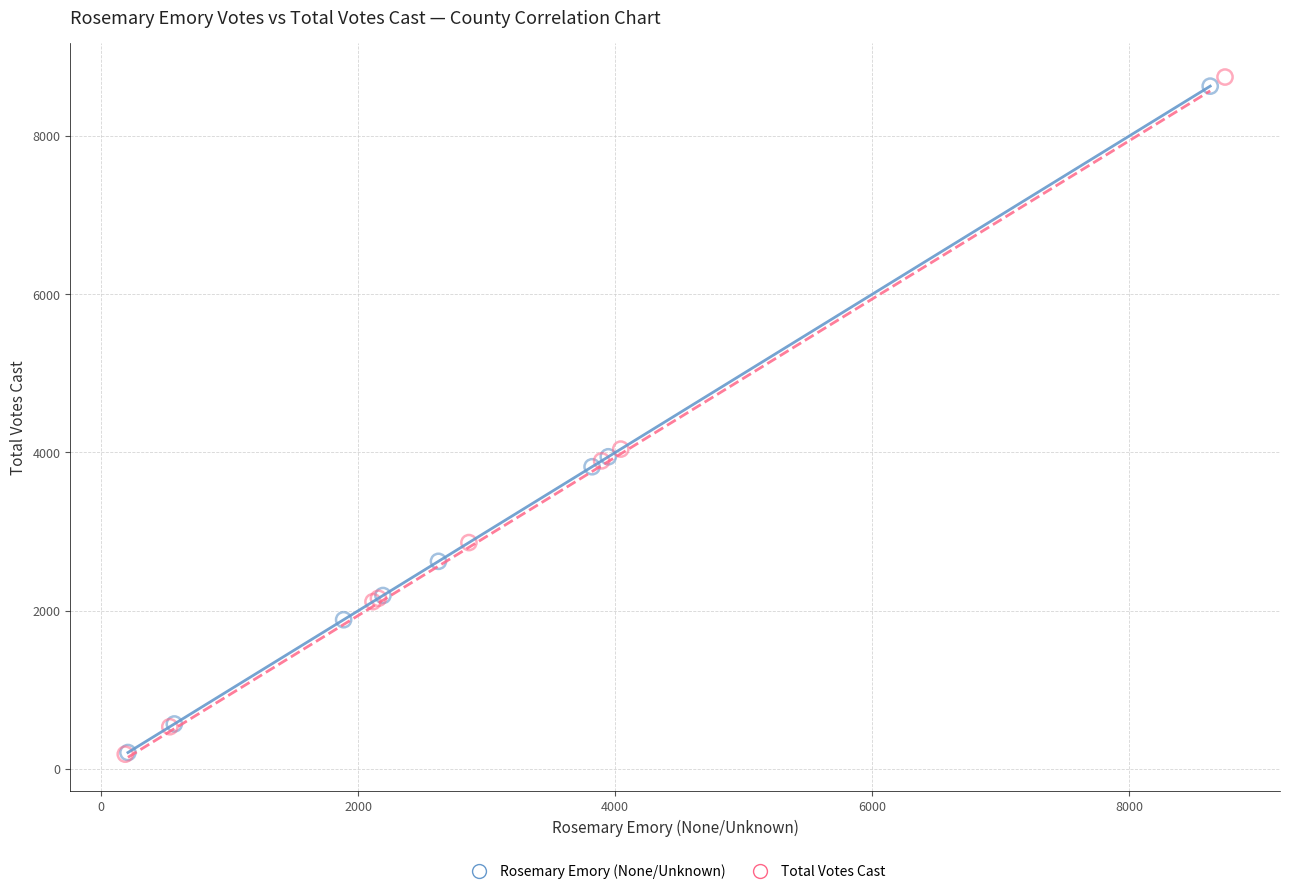

Which series has the widest spread of Y values?

Total Votes Cast